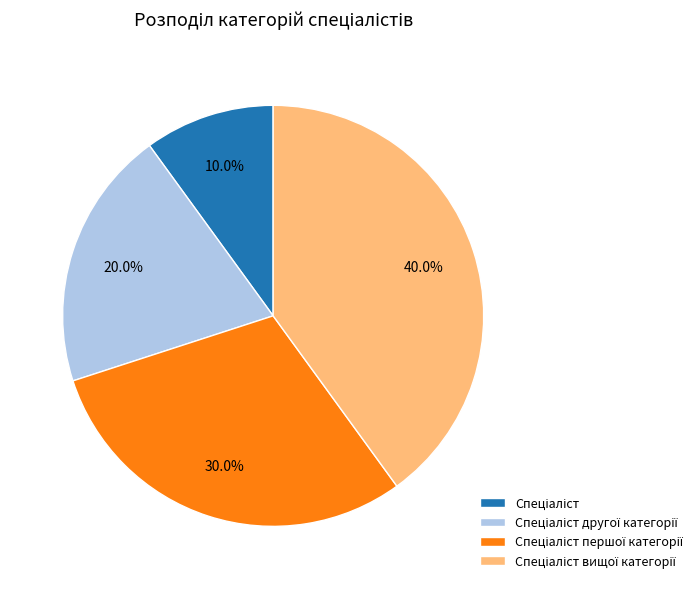

Is there any slice that represents more than half of the pie?

No